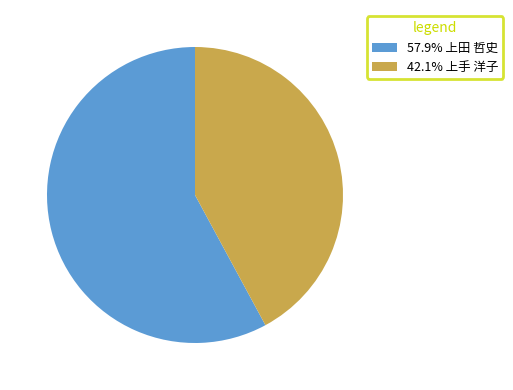

Is the sum of 57.9% 上田 哲史 and 42.1% 上手 洋子 greater than half?

Yes